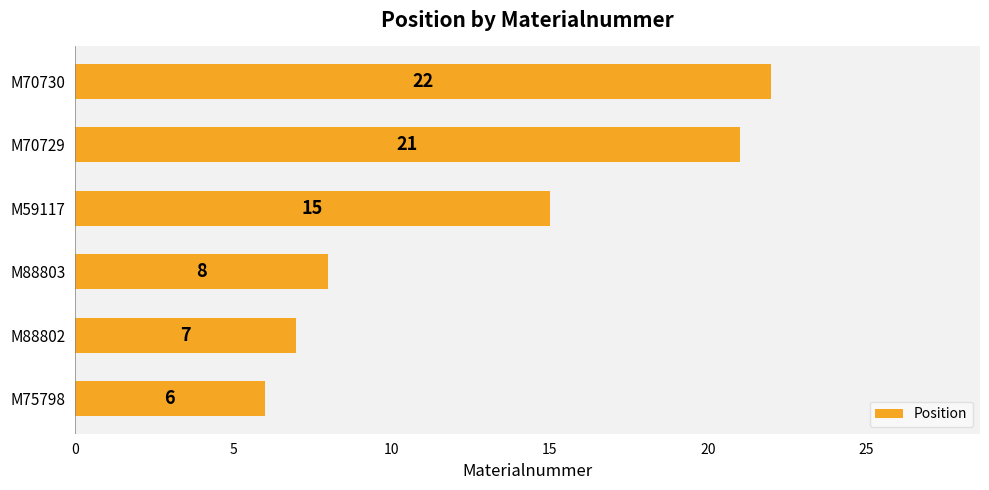

What is the change in value from M75798 to M70729?

+15